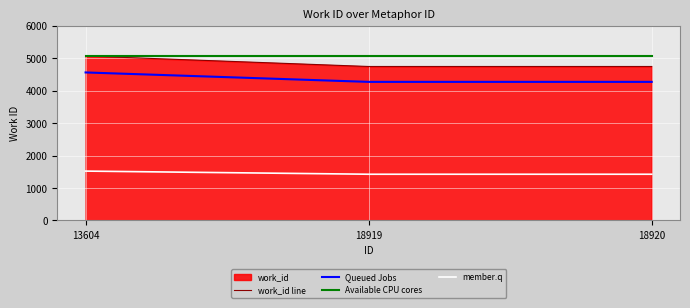

Between 13604 and 18919, which series saw the biggest shift?

work_id line